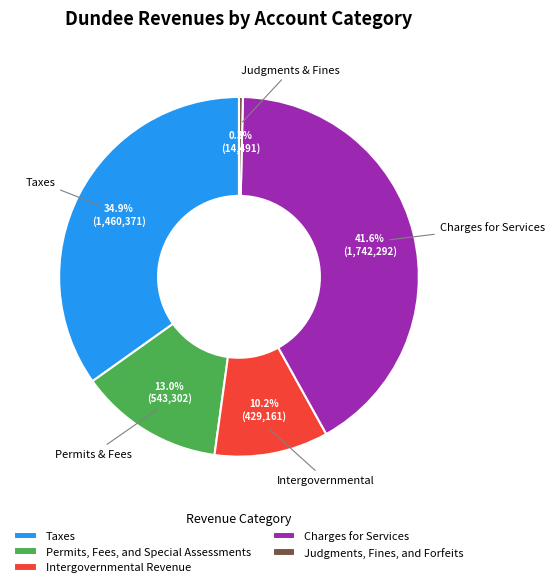

What portion of the pie excludes Charges for Services?

58.4%